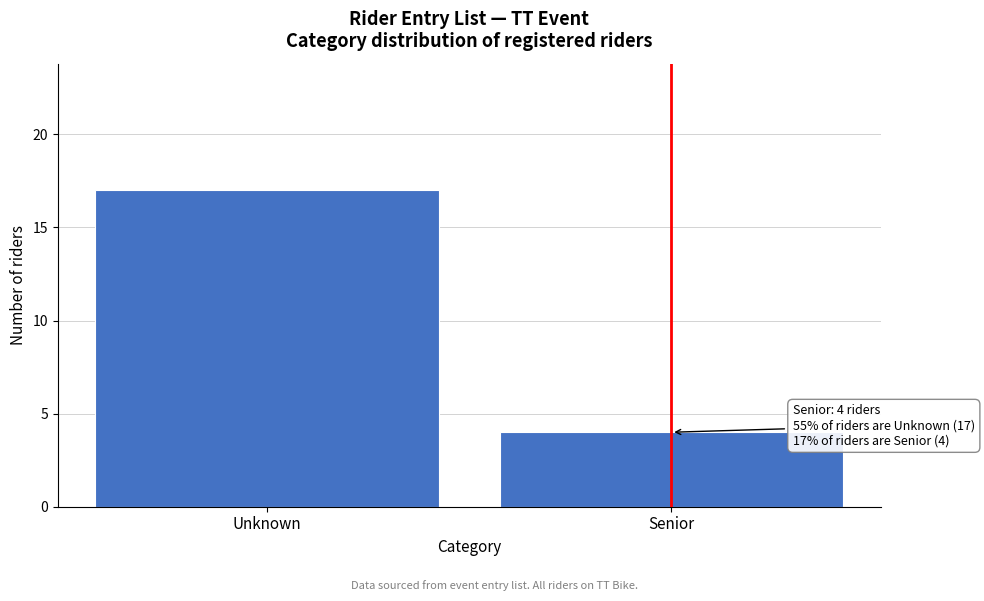

Reading left to right, transcribe all the data shown in this chart.

Unknown=17	Senior=4